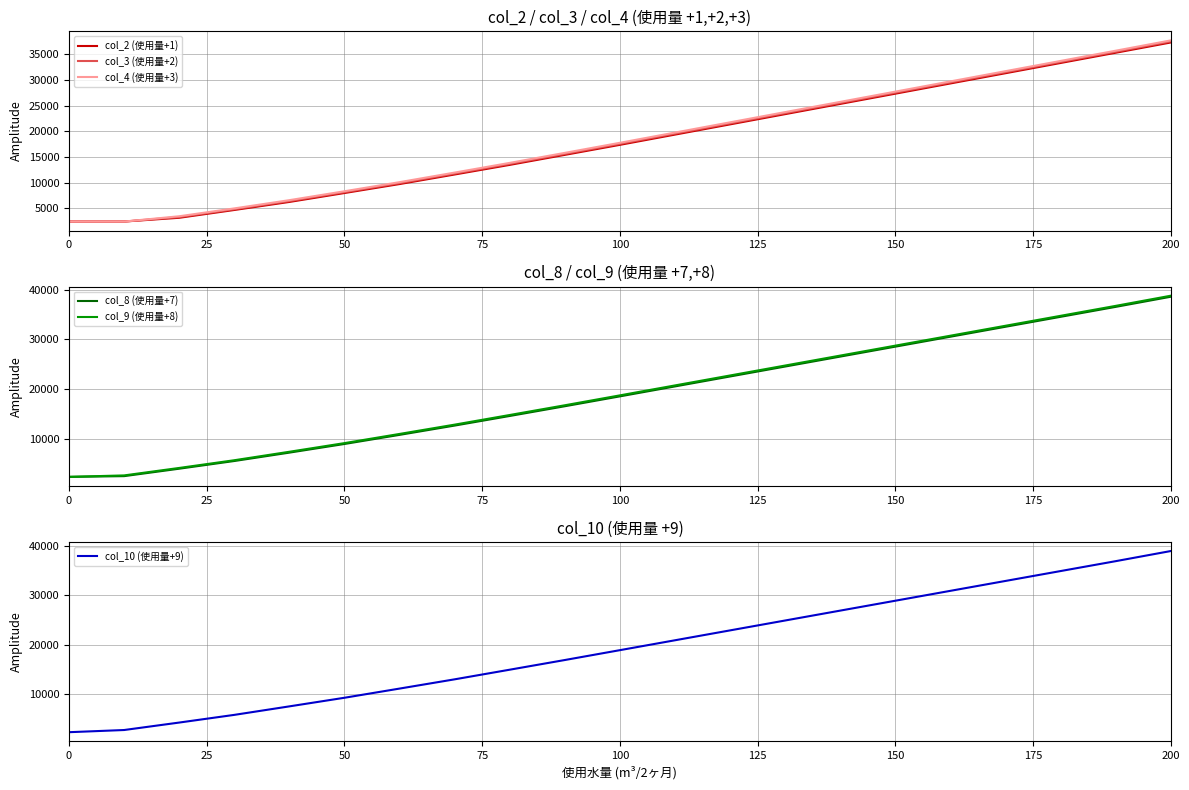

What is the minimum value for col_8 (使用量+7)?

2376